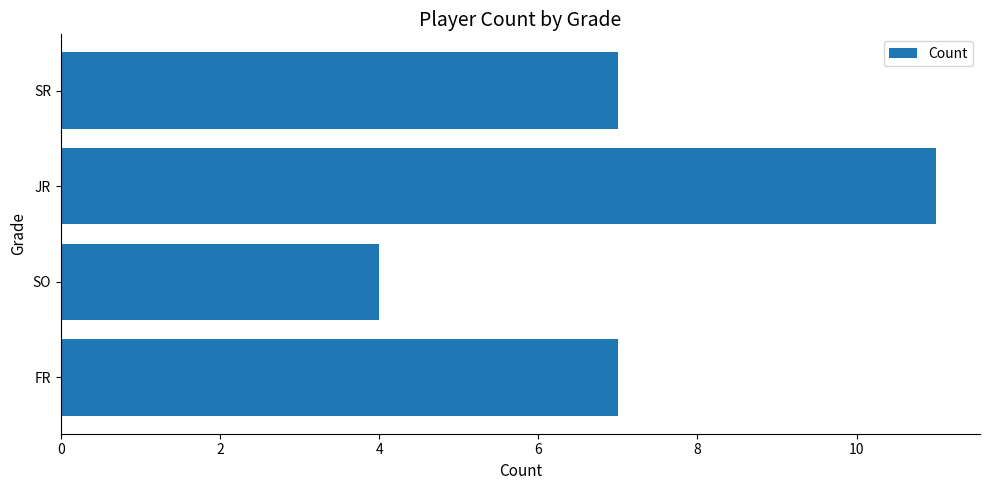

What is the average value?

7